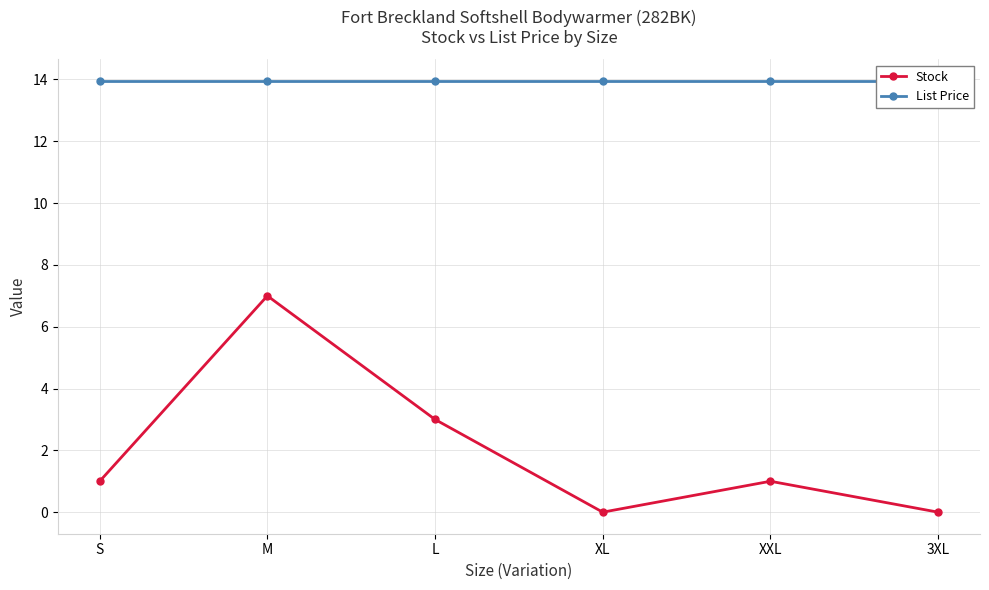

Is it true that List Price equals 13.9 at M?

True